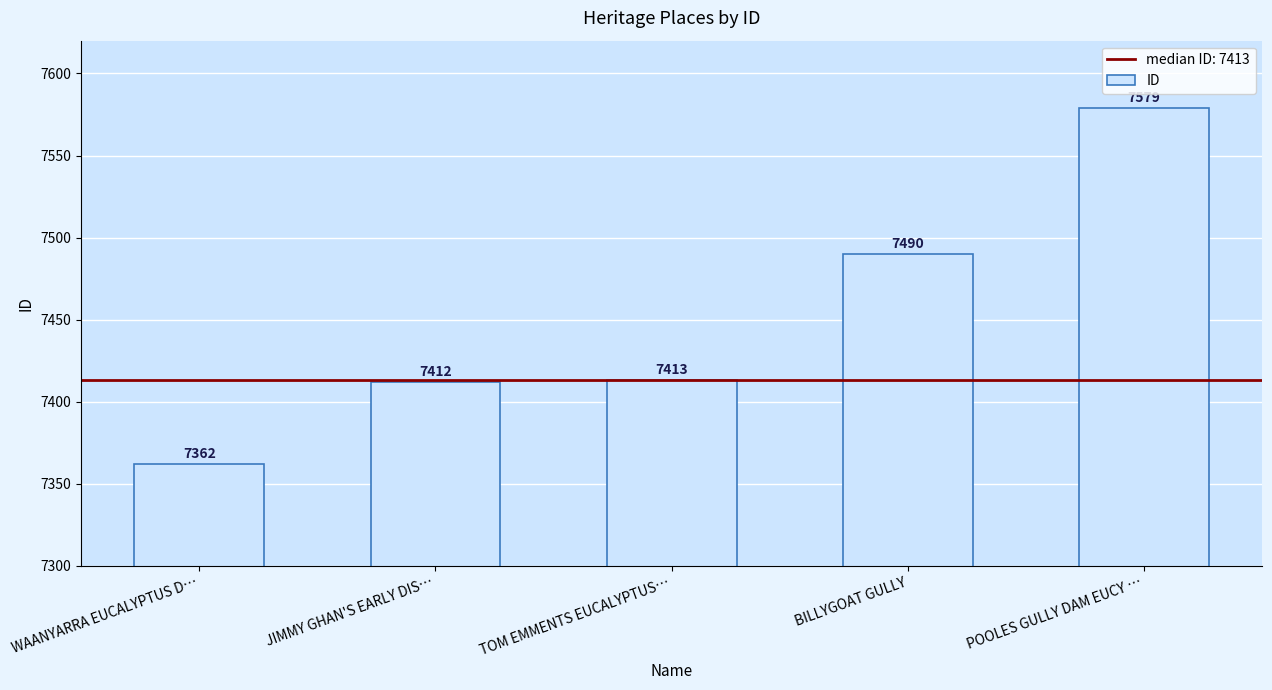

What position from the right is POOLES GULLY DAM EUCY …?

1